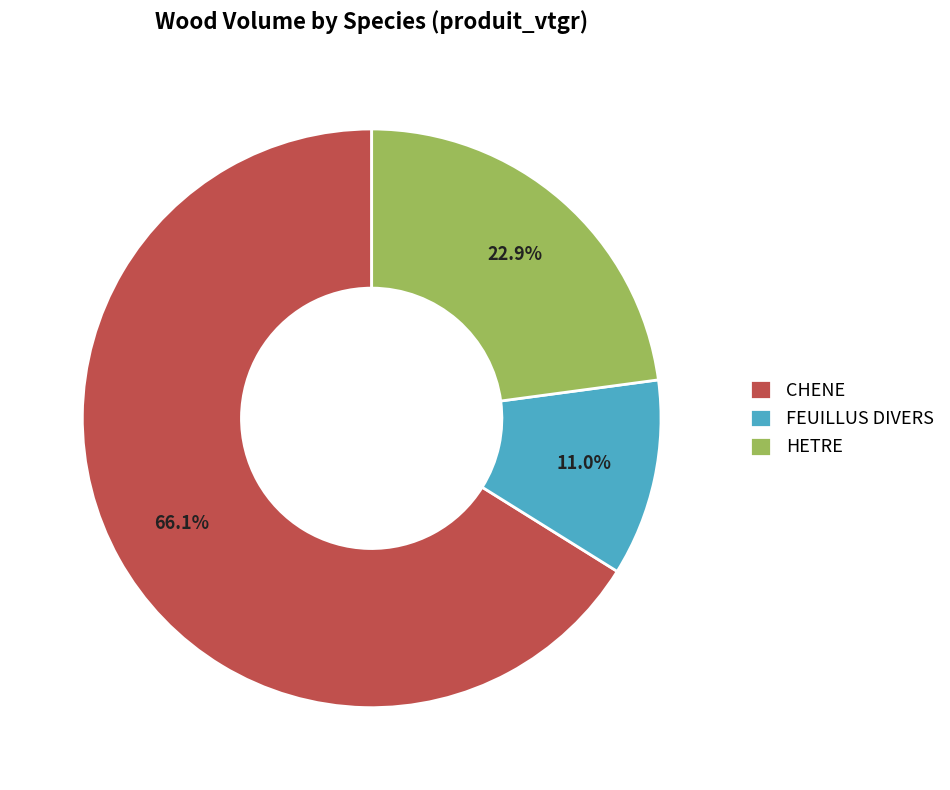

Which slice is the largest?

CHENE